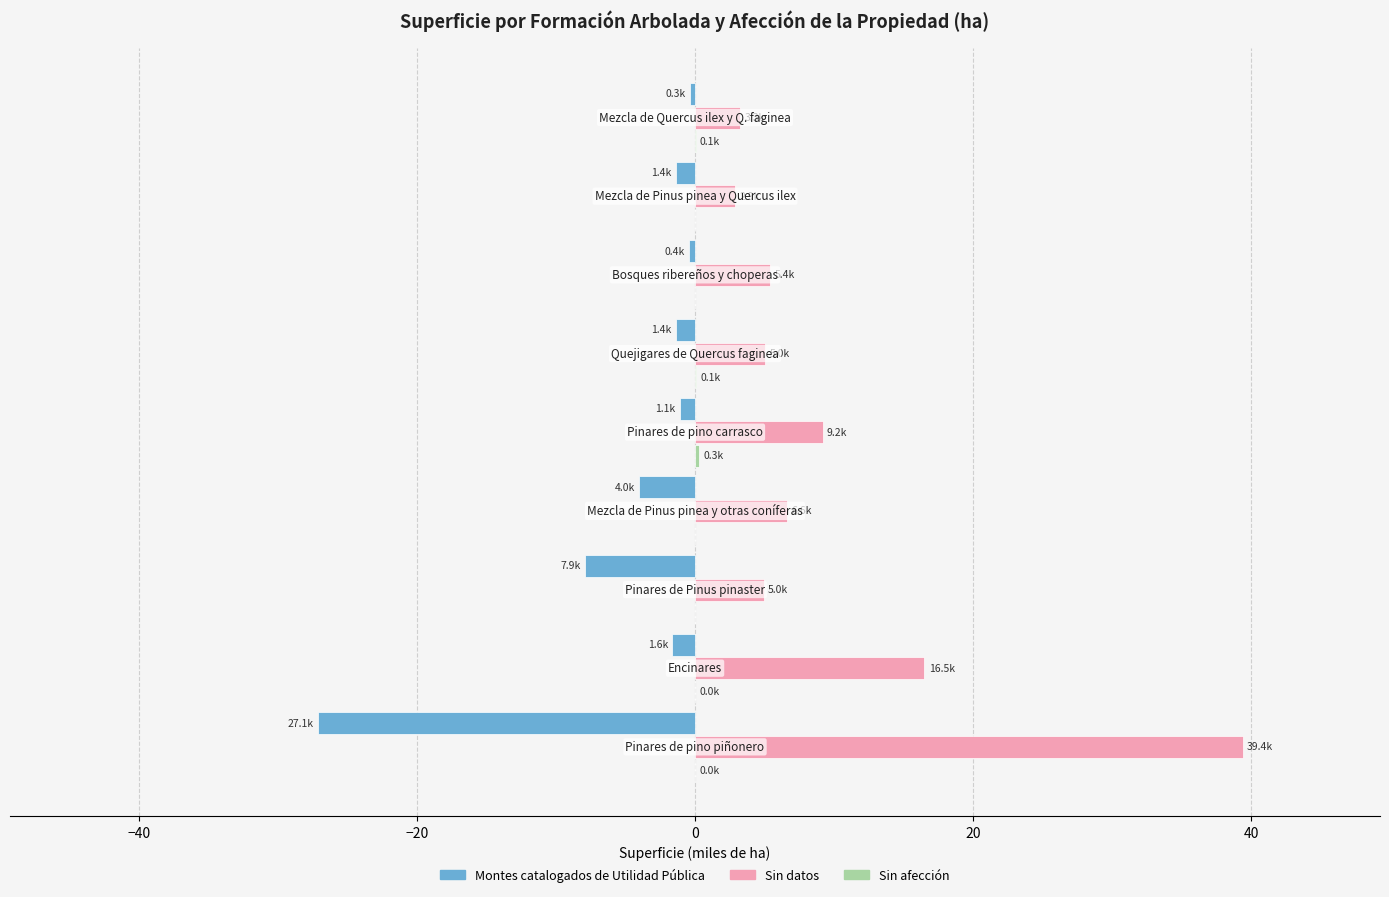

What is the highest value of the Montes catalogados de Utilidad Pública series?

-0.3